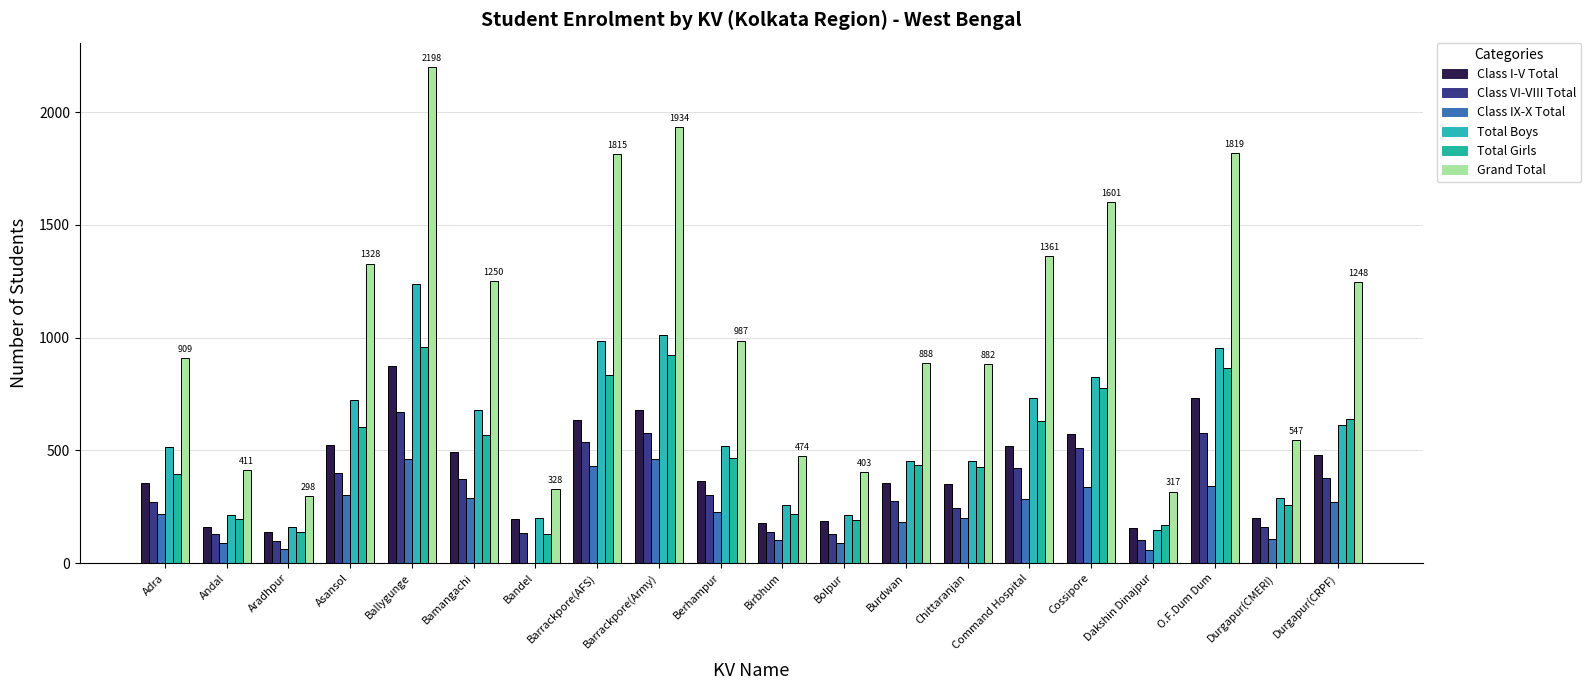

What is the difference between the maximum and minimum values in the Class VI-VIII Total series?

569